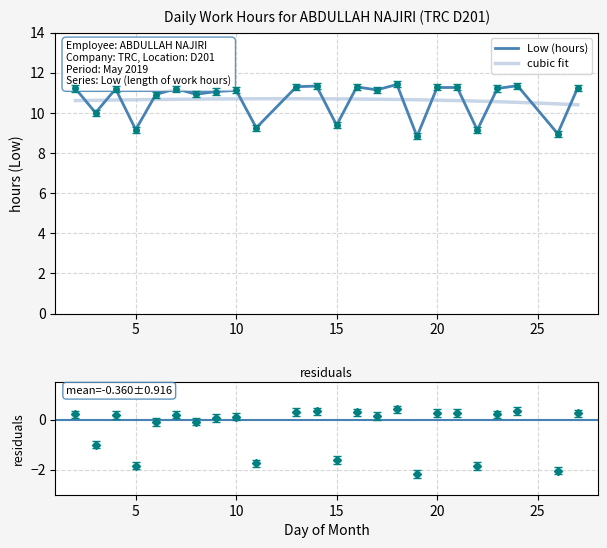

True or false: Low (hours) has a value of 11.1 at 10.

True